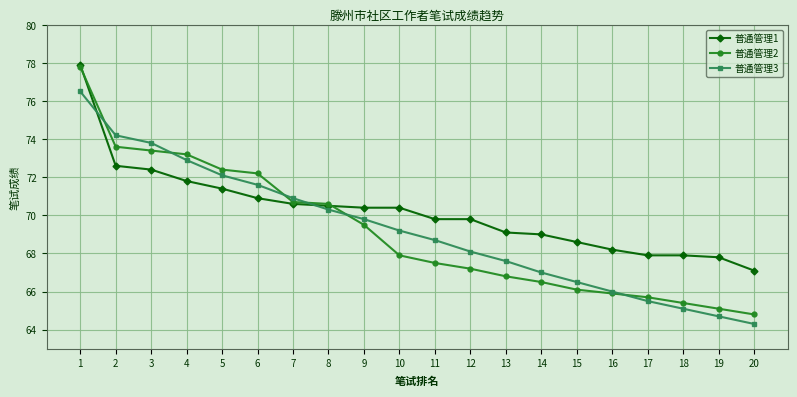

How many intersections are there between 普通管理3 and 普通管理1?

2